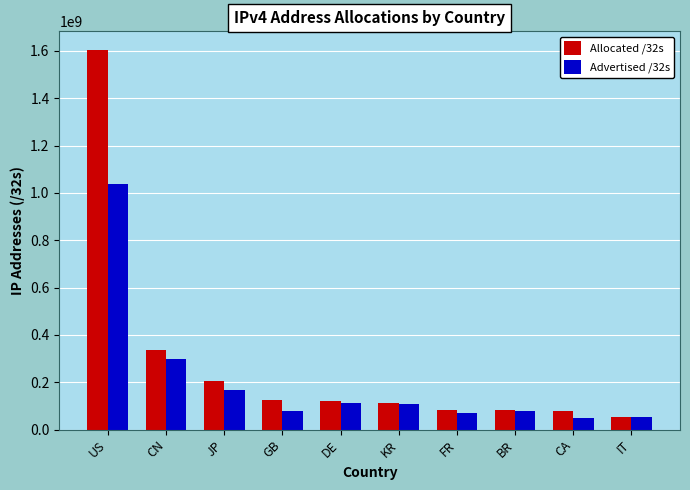

The Allocated /32s series shows 123116568 at GB. True or false?

True